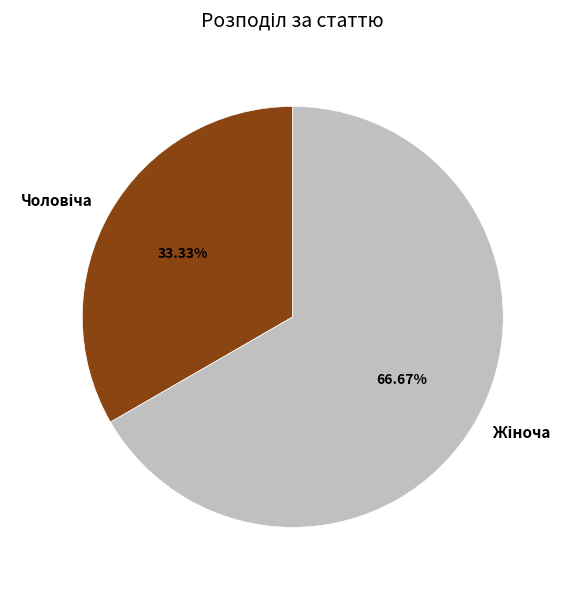

What is the largest slice in the pie chart?

Жіноча